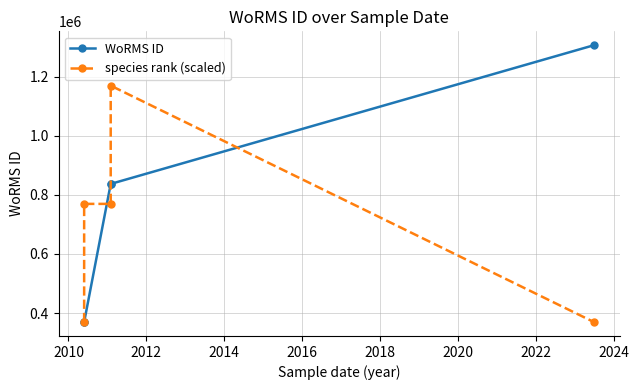

What is the sum of all WoRMS ID values?

3718818